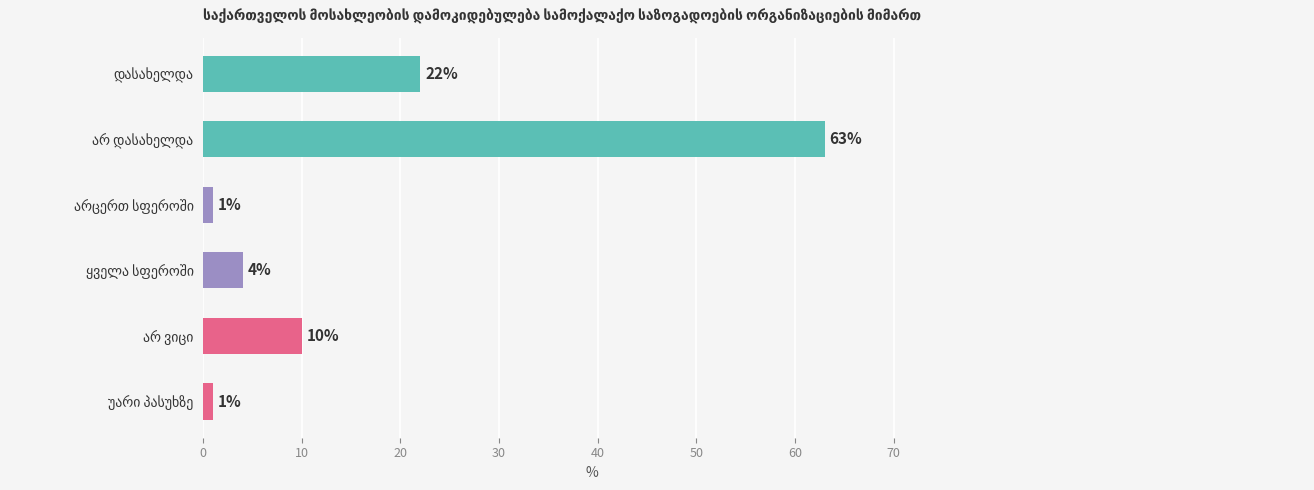

What is the average value?

17